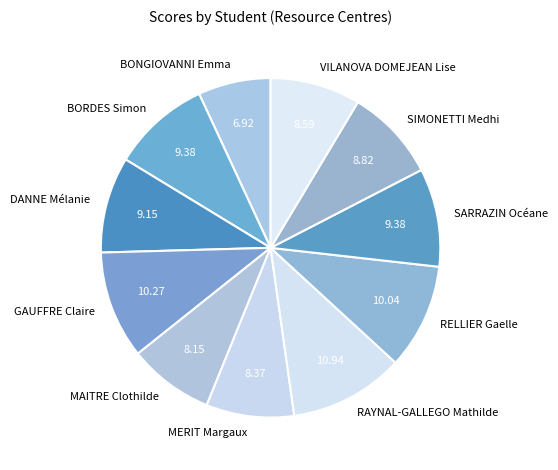

Do GAUFFRE Claire and RELLIER Gaelle together represent more than half of the pie?

No